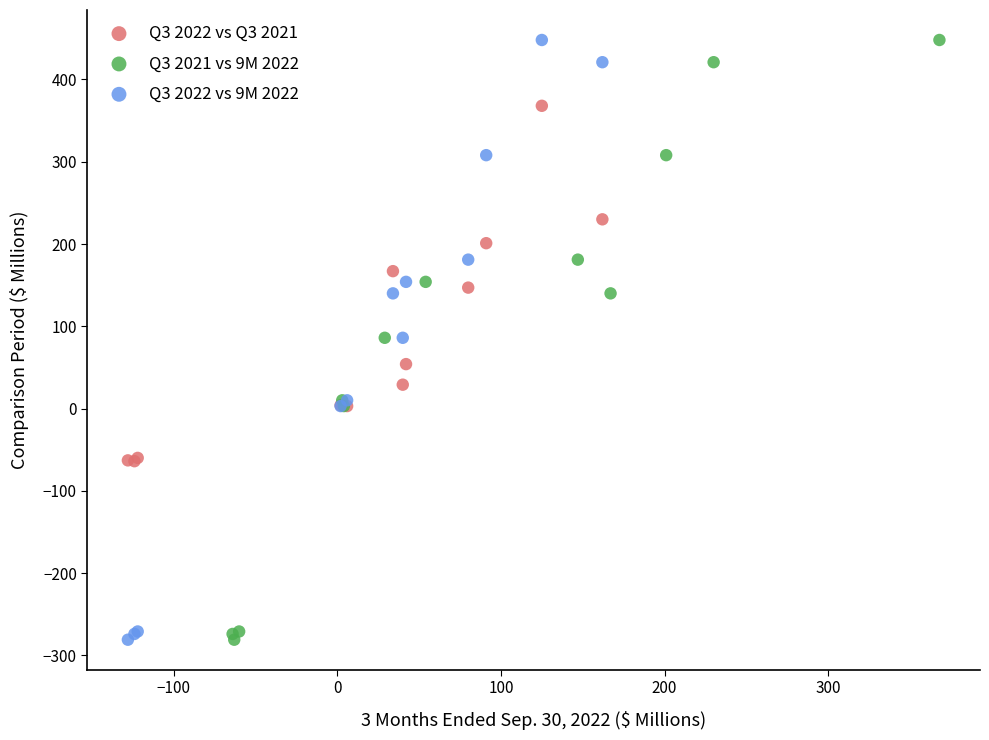

What are all the series names shown in the legend?

Q3 2022 vs Q3 2021, Q3 2021 vs 9M 2022, Q3 2022 vs 9M 2022